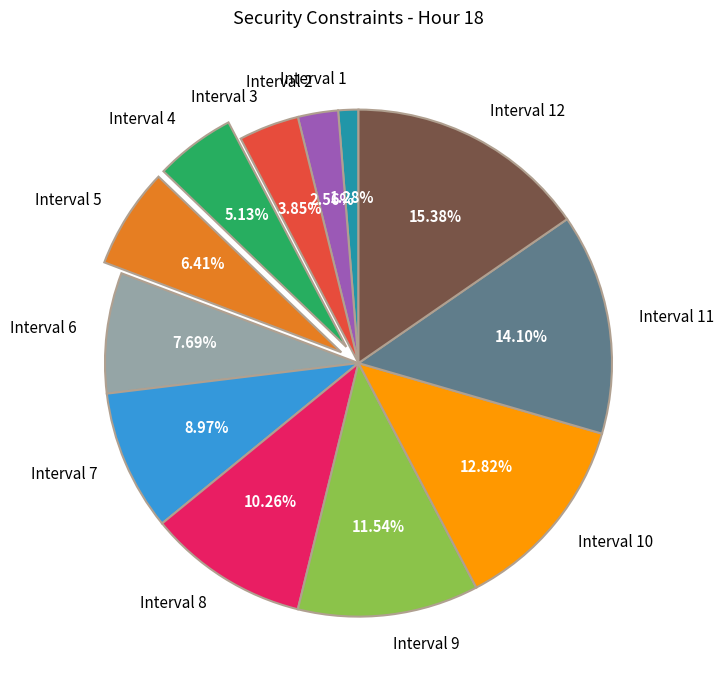

Count the number of slices in the pie.

12